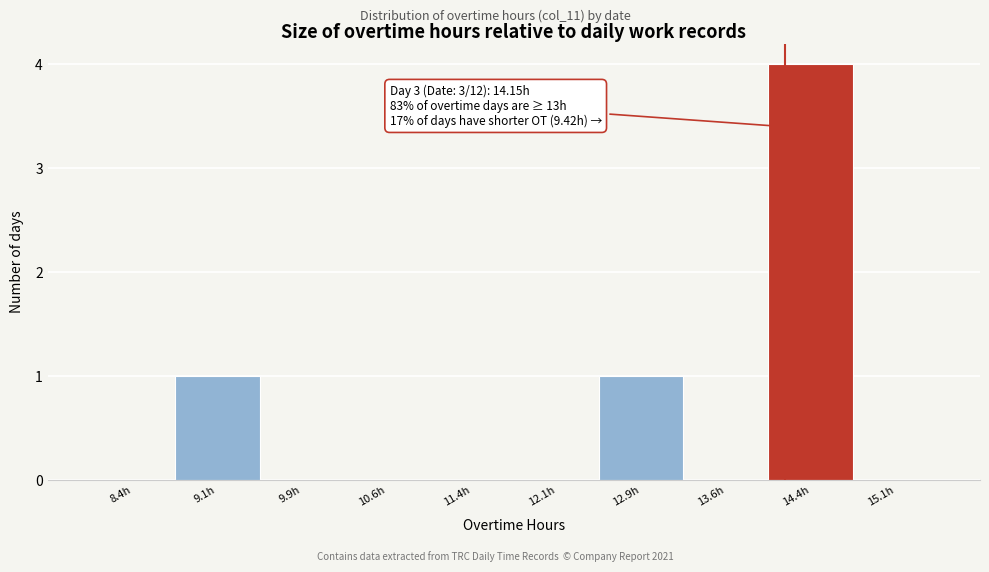

Which range on the x-axis has the tallest bar?

14.00 to 14.75